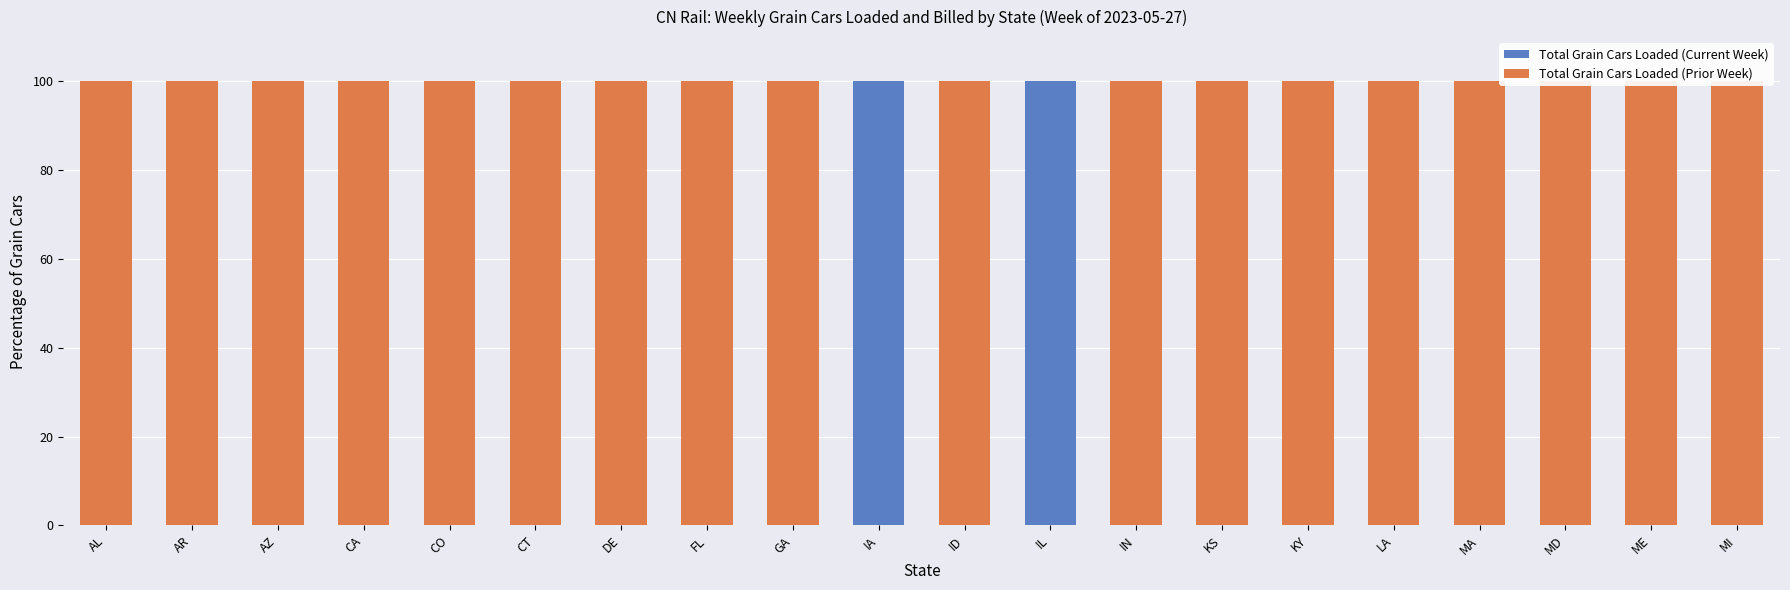

What are all the series names shown in the legend?

Total Grain Cars Loaded (Current Week), Total Grain Cars Loaded (Prior Week)